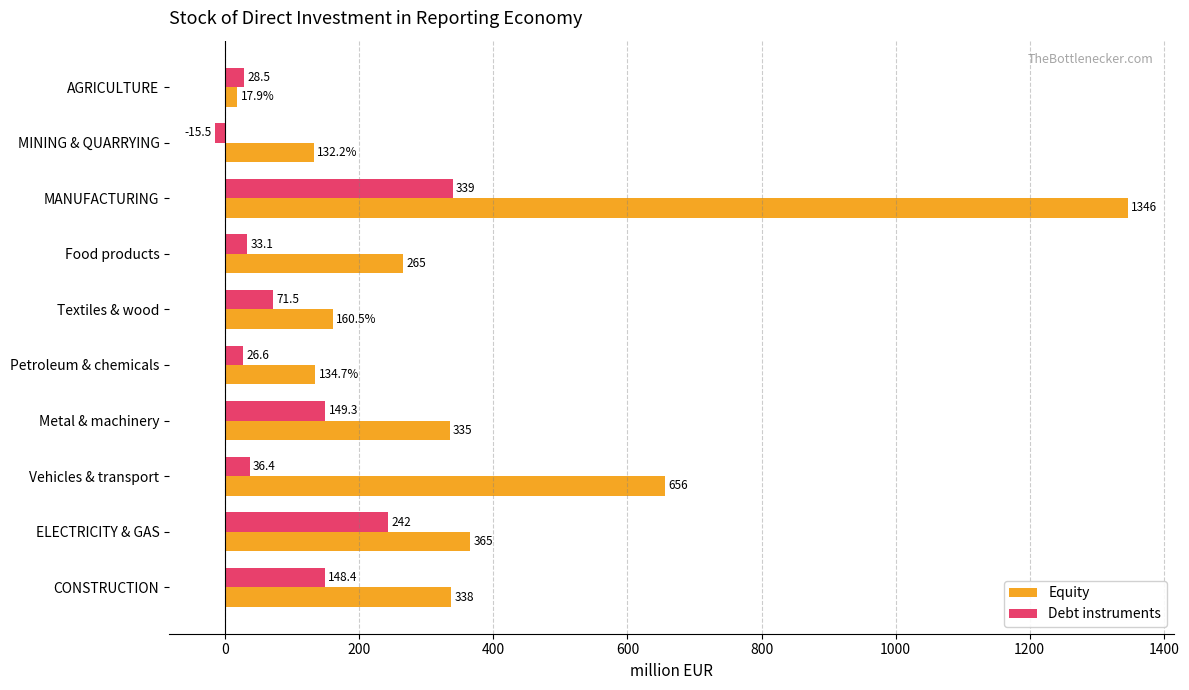

Rank the series by their average value, from lowest to highest.

Debt instruments, Equity